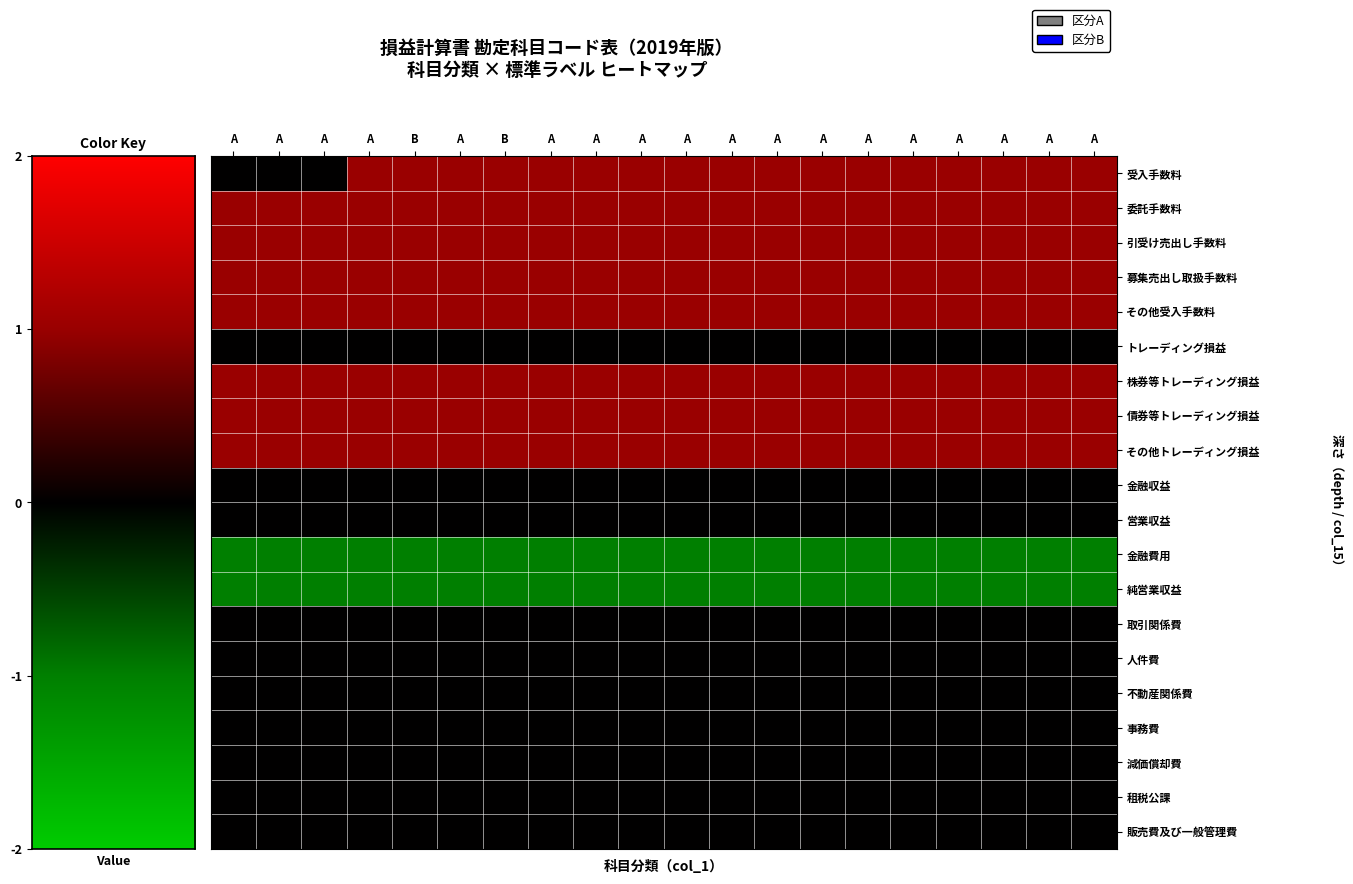

Which series has the widest spread of values?

受入手数料